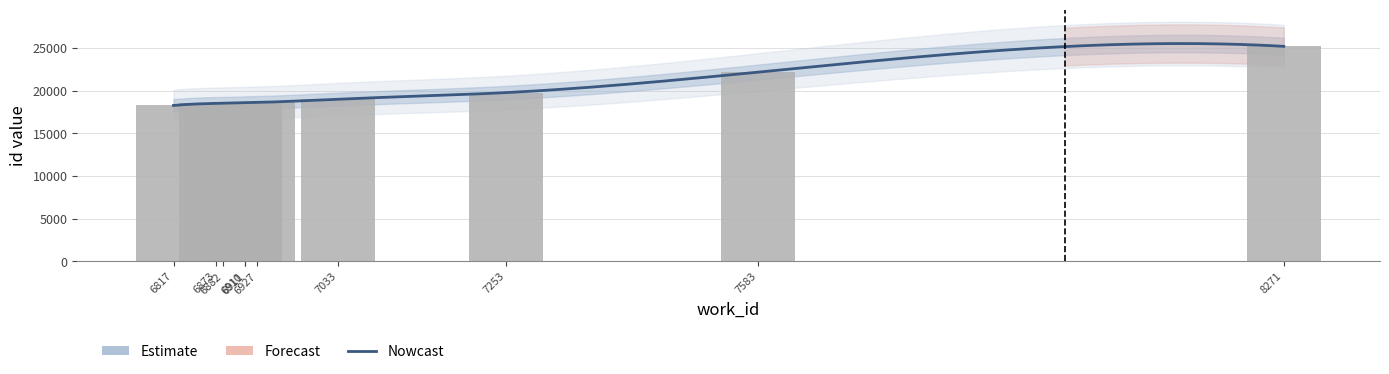

What value does the data have at 6882, to the nearest 10?

18510